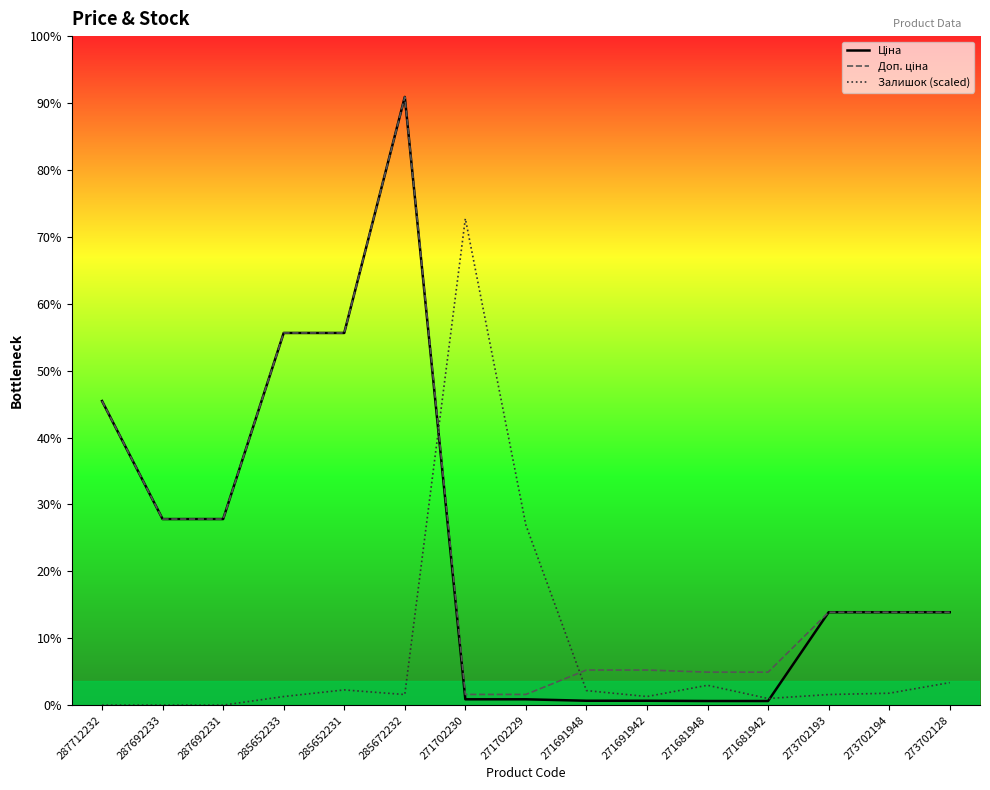

After their last crossing, which series has the higher values: Залишок (scaled) or Доп. ціна?

Доп. ціна